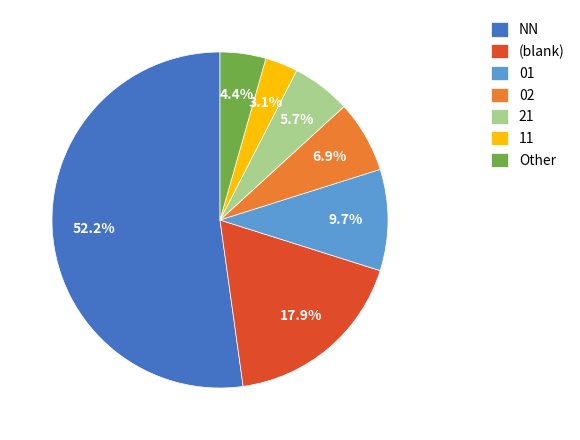

Rank the categories by value from highest to lowest.

NN, (blank), 01, 02, 21, Other, 11